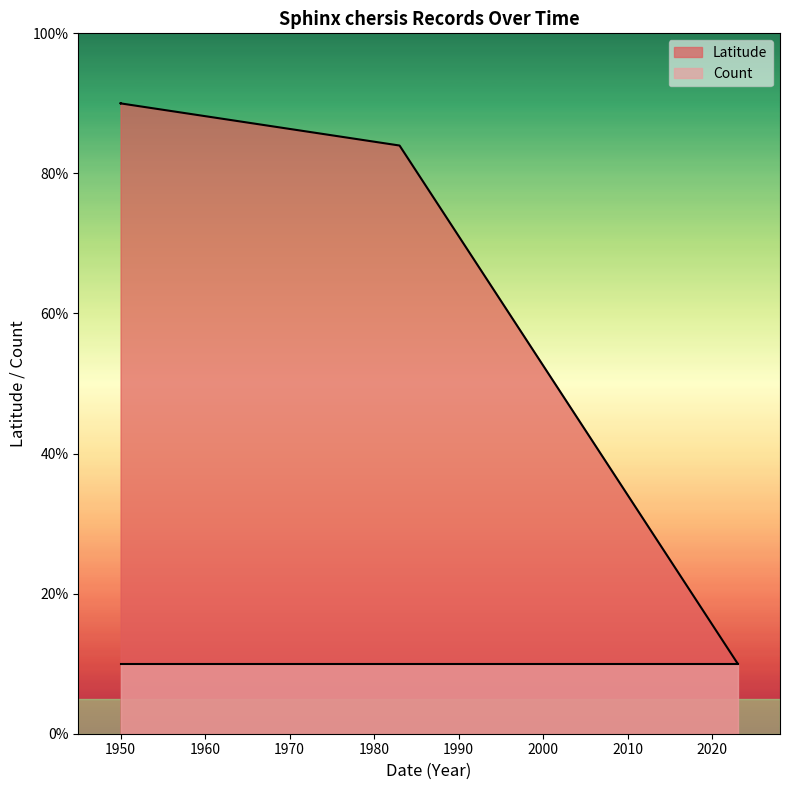

What is the sum of all values?

364.0